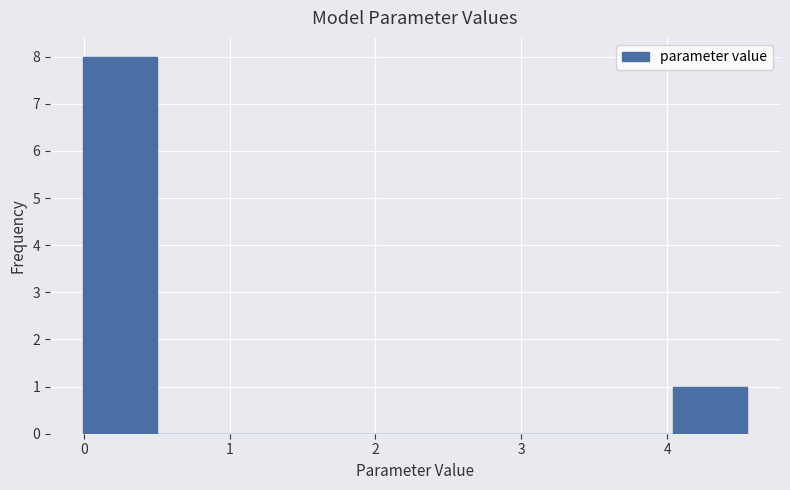

How tall is the bar that spans 4.0 to 4.5 on the x-axis? Neither the bar edges nor the heights are printed on the chart, so give them approximately, as read against the axes.

1